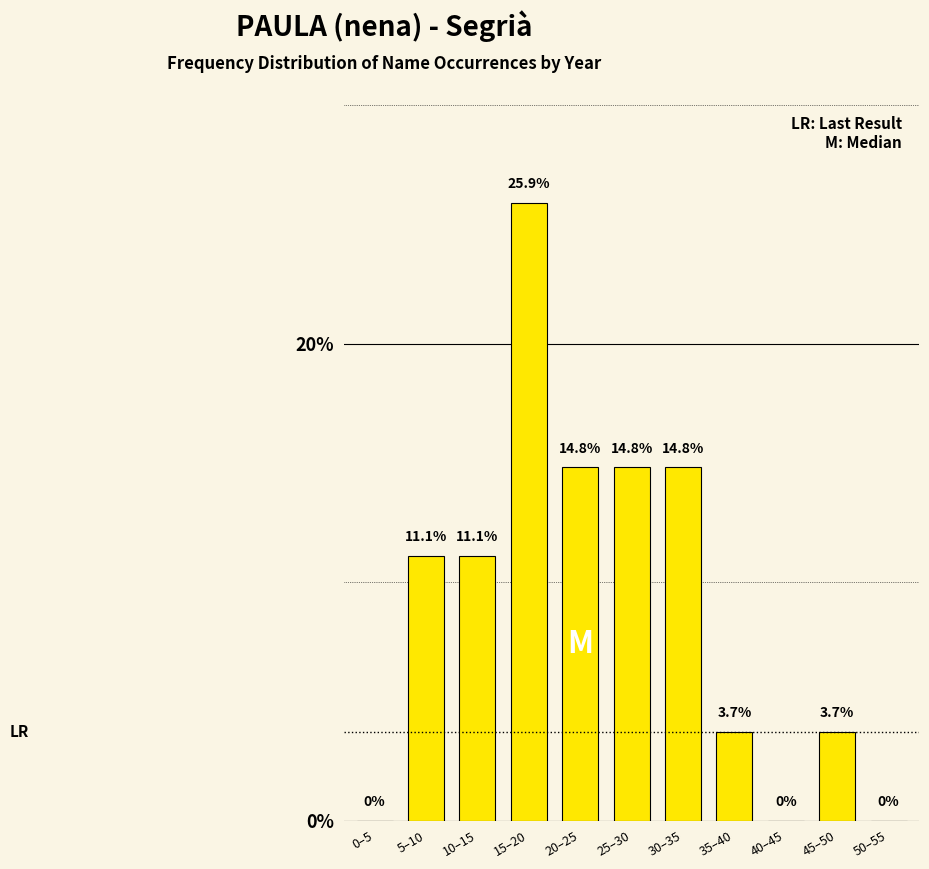

Reading left to right, extract all data points from this chart.

0–5=0.0	5–10=11.1	10–15=11.1	15–20=25.9	20–25=14.8	25–30=14.8	30–35=14.8	35–40=3.7	40–45=0.0	45–50=3.7	50–55=0.0